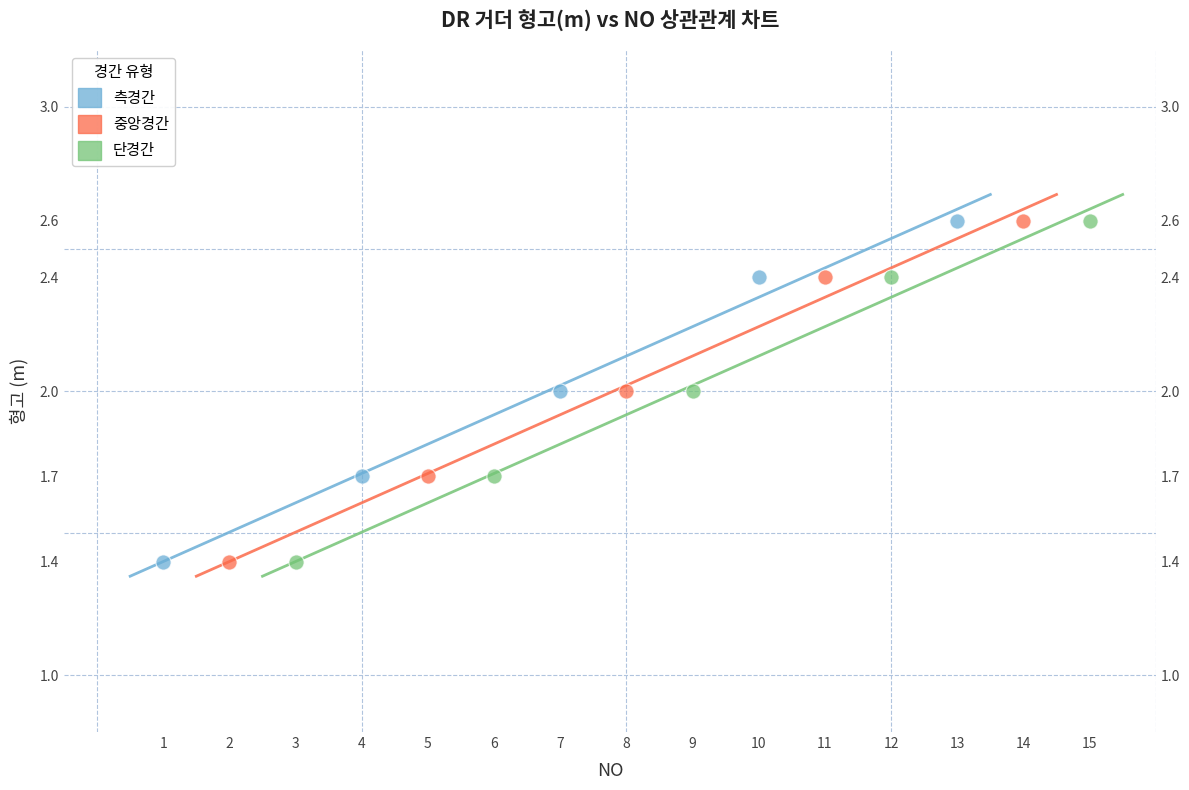

What are all the series names shown in the legend?

측경간, 중앙경간, 단경간